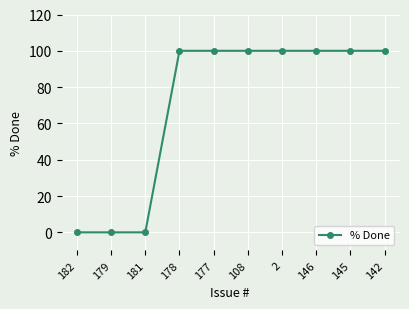

How many series are shown in this chart?

1